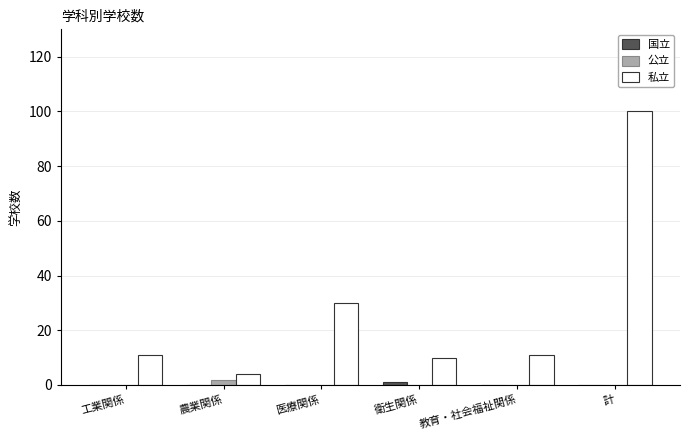

Which series changed the most between 教育・社会福祉関係 and 計?

私立